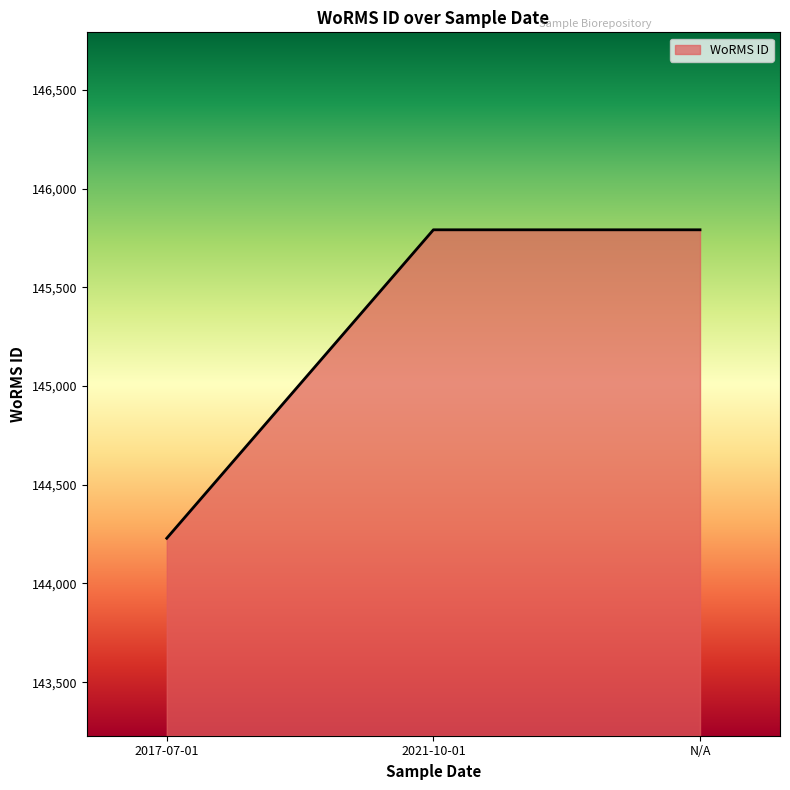

Reading left to right, extract all data points from this chart.

2017-07-01=144229	2021-10-01=145791	N/A=145791